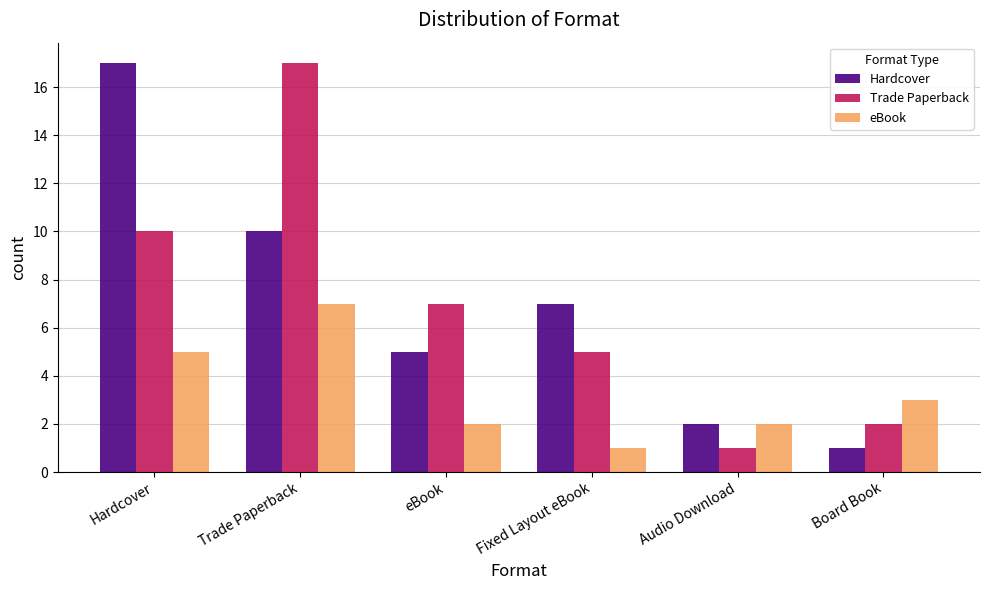

The Trade Paperback series shows 5 at Fixed Layout eBook. True or false?

True